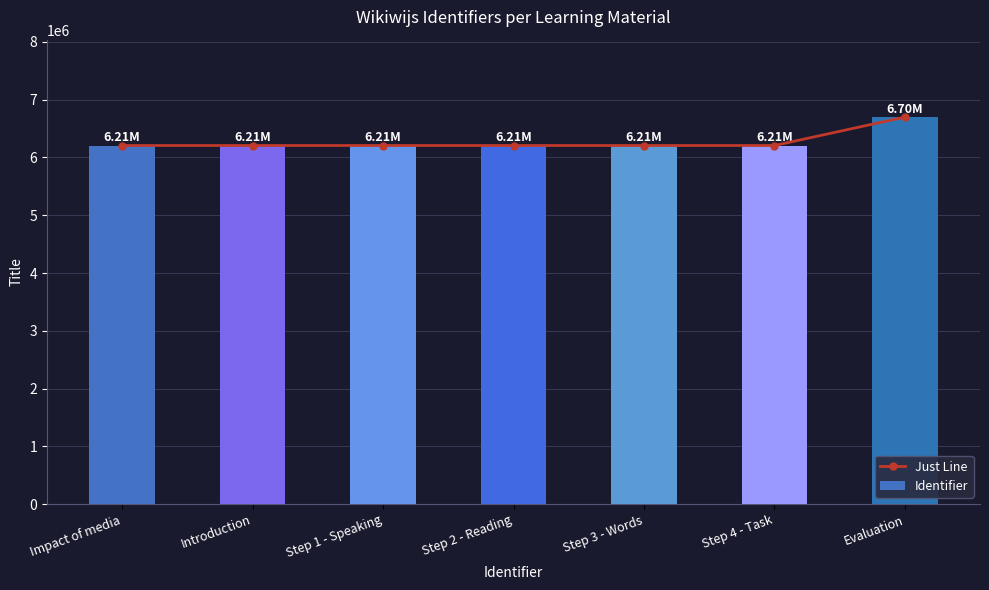

What are all the series names shown in the legend?

Just Line, Identifier